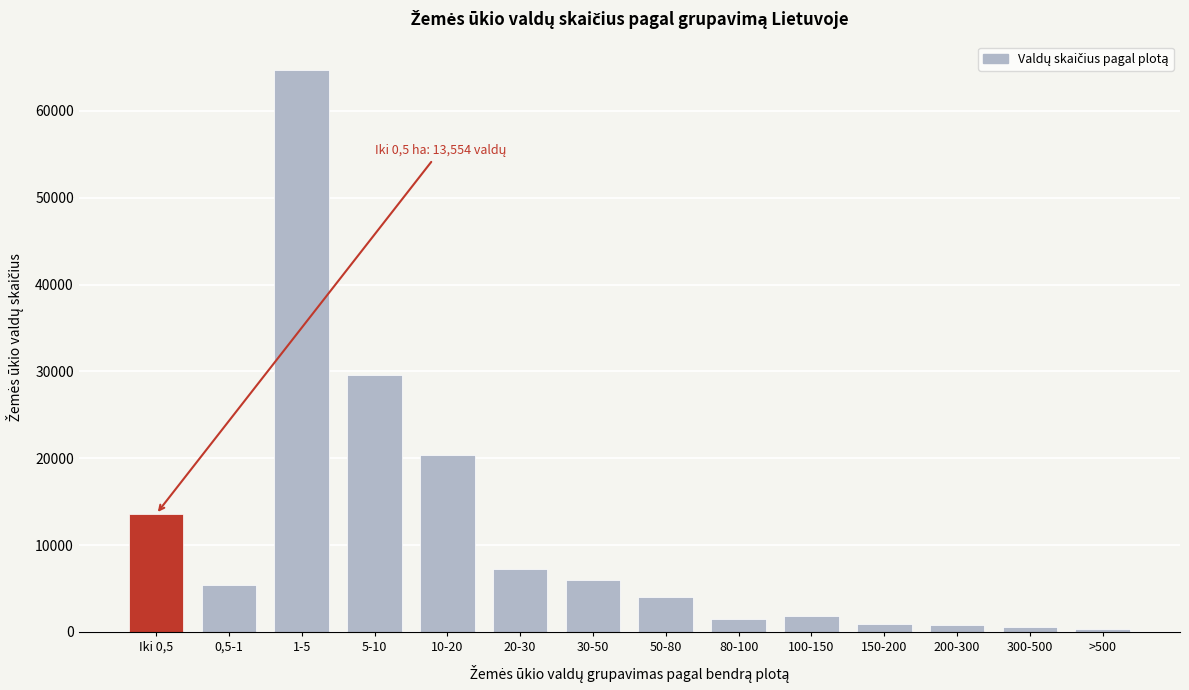

Which label corresponds to the largest value in the chart?

1-5